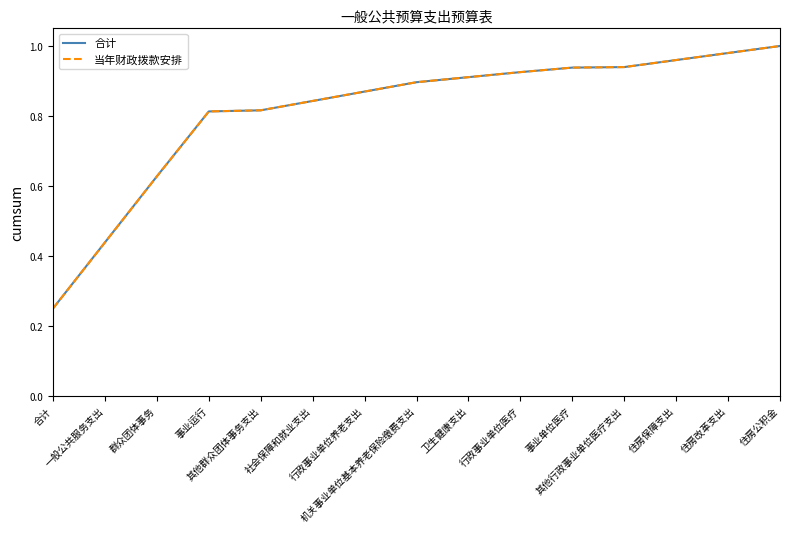

Is this an area chart (filled region under the line)?

No